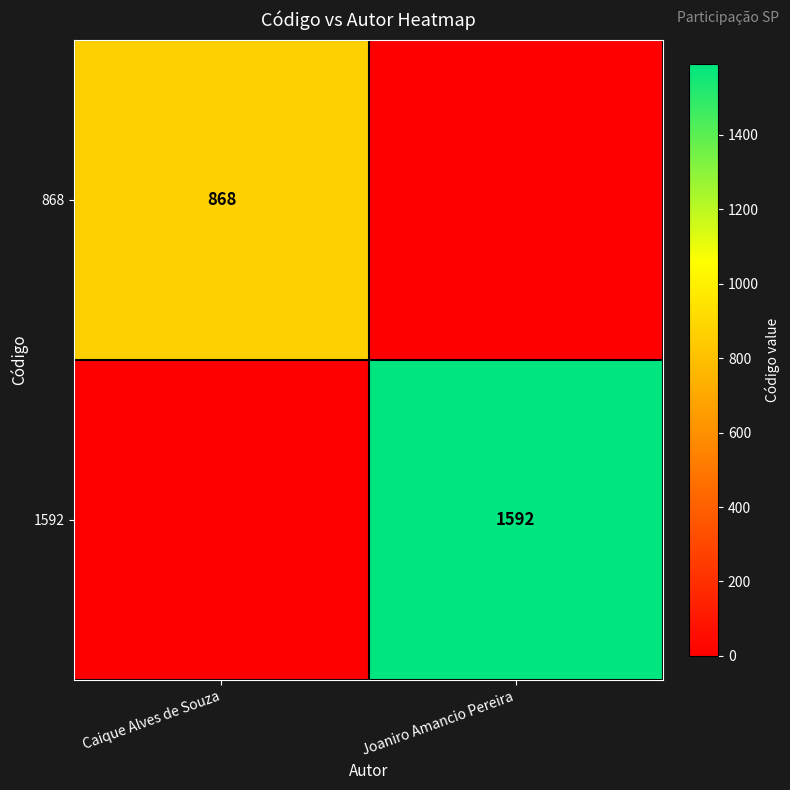

The value of 868 at Caique Alves de Souza is 868. True or false?

True